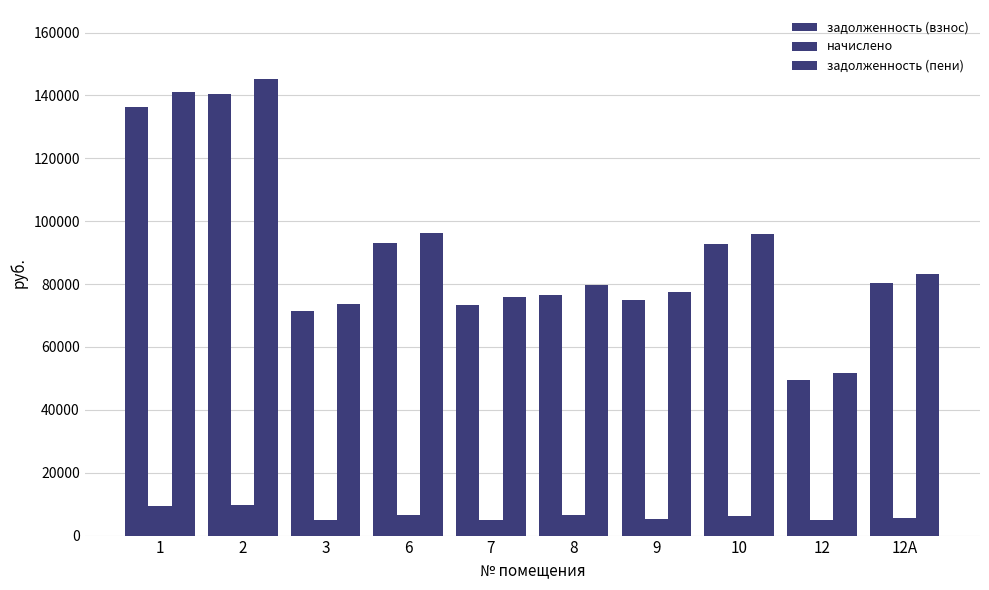

What is the label of the 5th bar from the right?

8